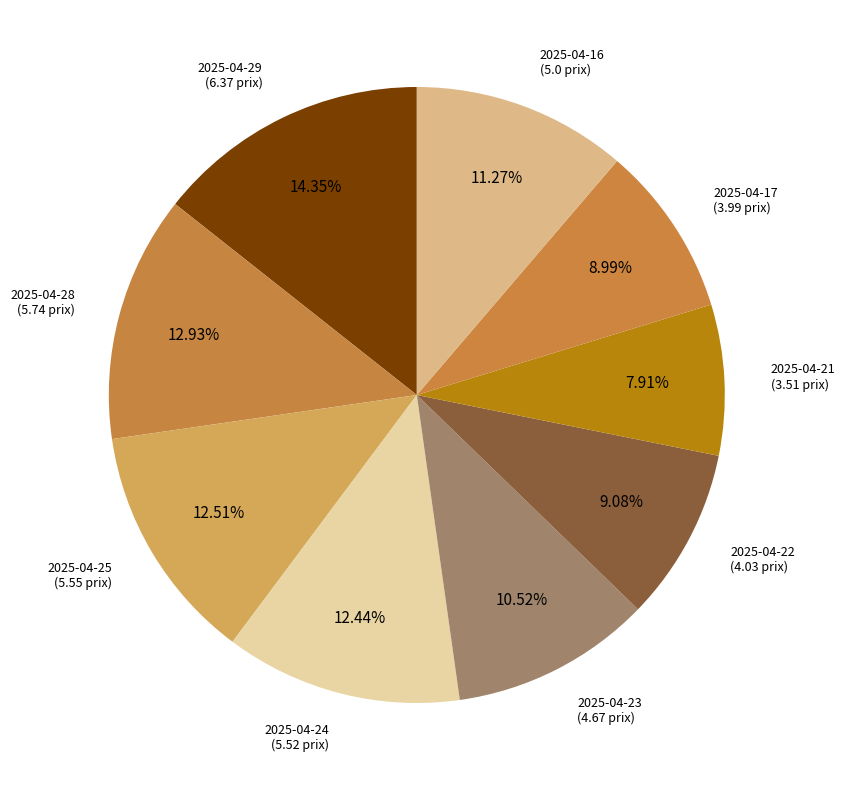

What is the largest slice in the pie chart?

2025-04-29